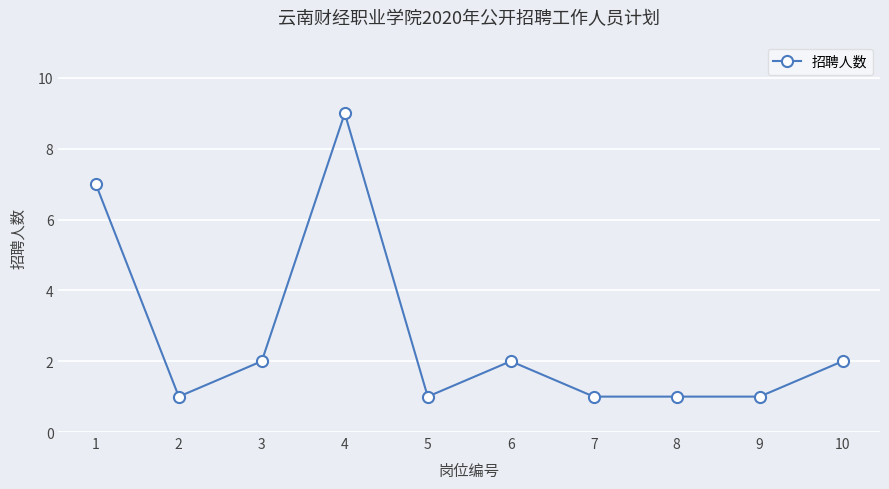

What is the maximum value shown in the chart?

9